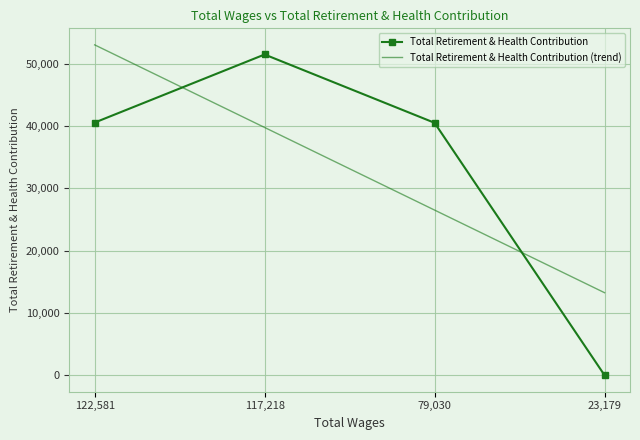

At how many categories does at least one series exceed 41877?

2